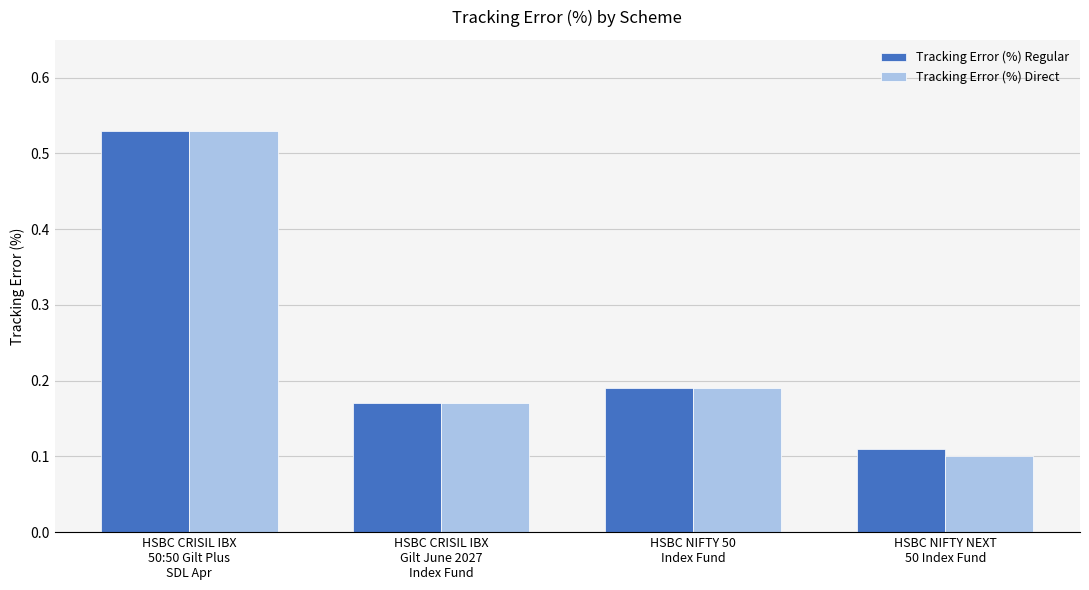

What is the difference between the maximum and second lowest values in the Tracking Error (%) Regular series?

0.4